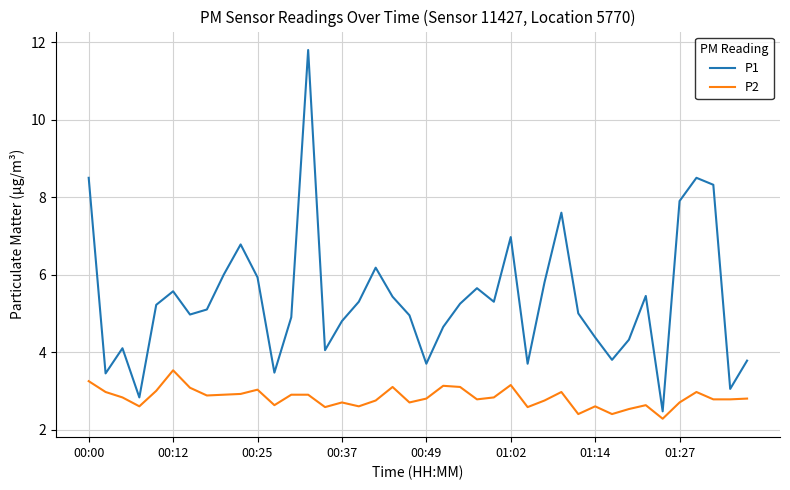

Rank the series by their average value, from highest to lowest.

P1, P2